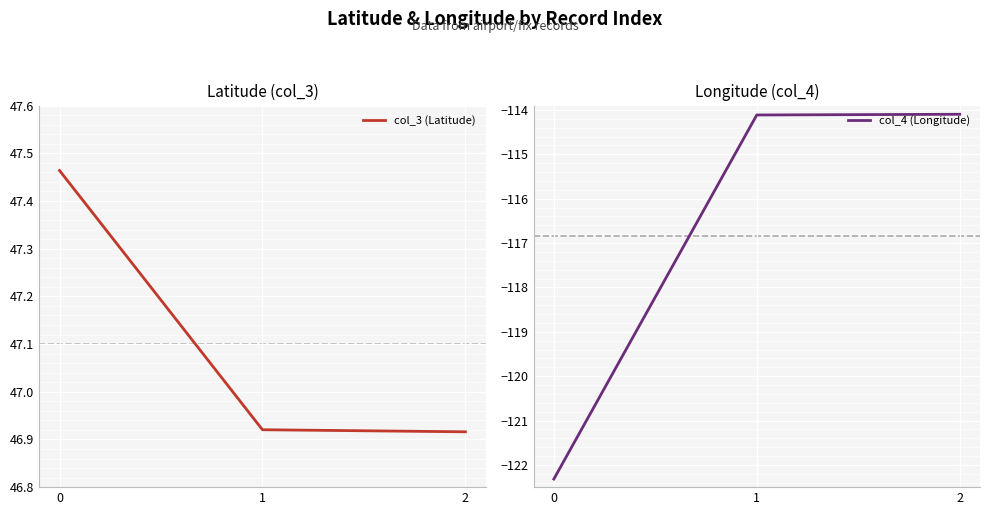

Rank the series at 2 from lowest to highest value.

col_4 (Longitude), col_3 (Latitude)